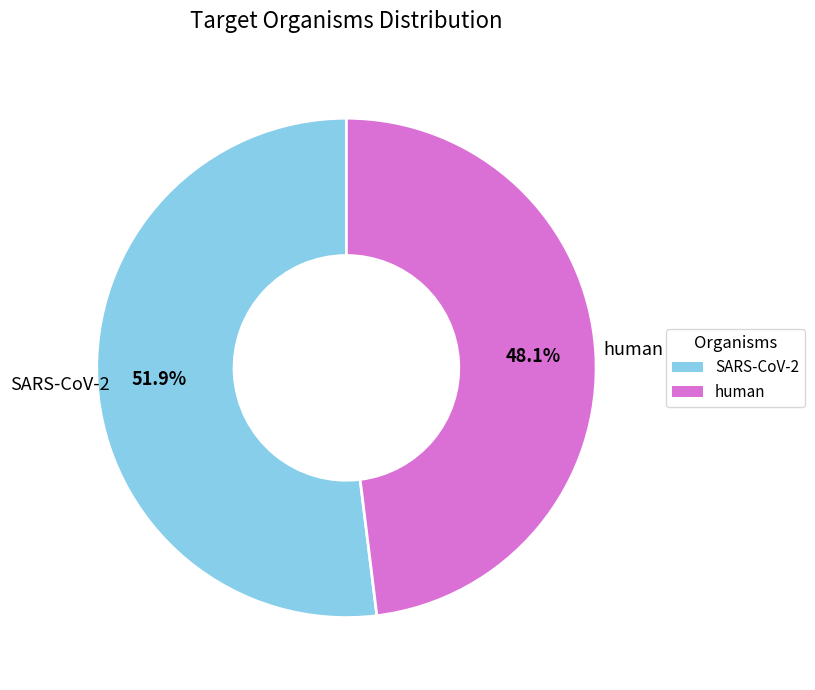

Which slice is the largest?

SARS-CoV-2